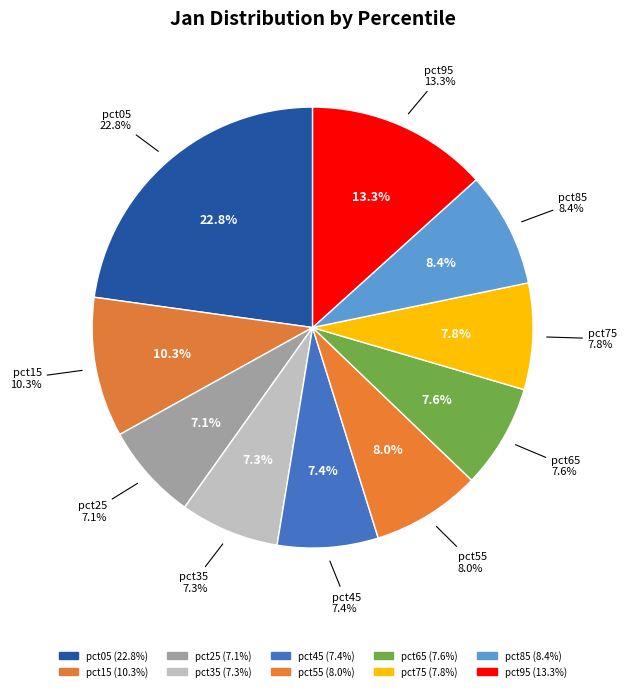

To the nearest percent, what portion does pct25 represent?

7%